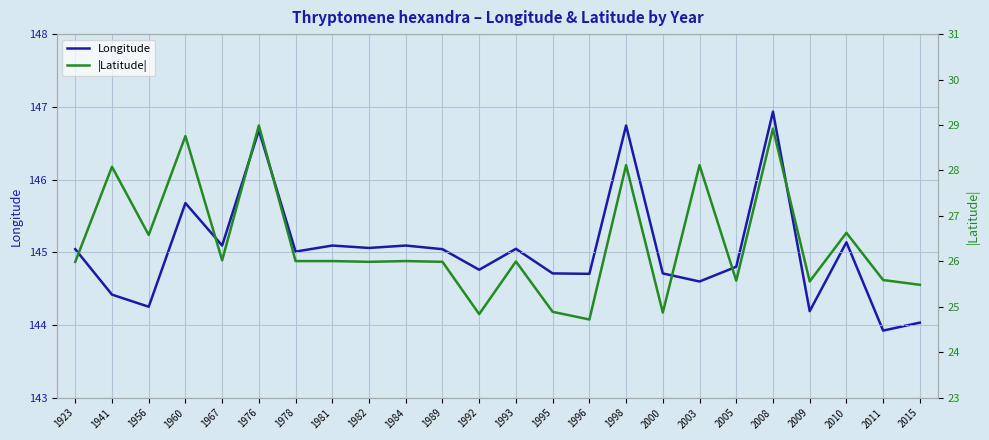

How many distinct data groups are displayed?

2